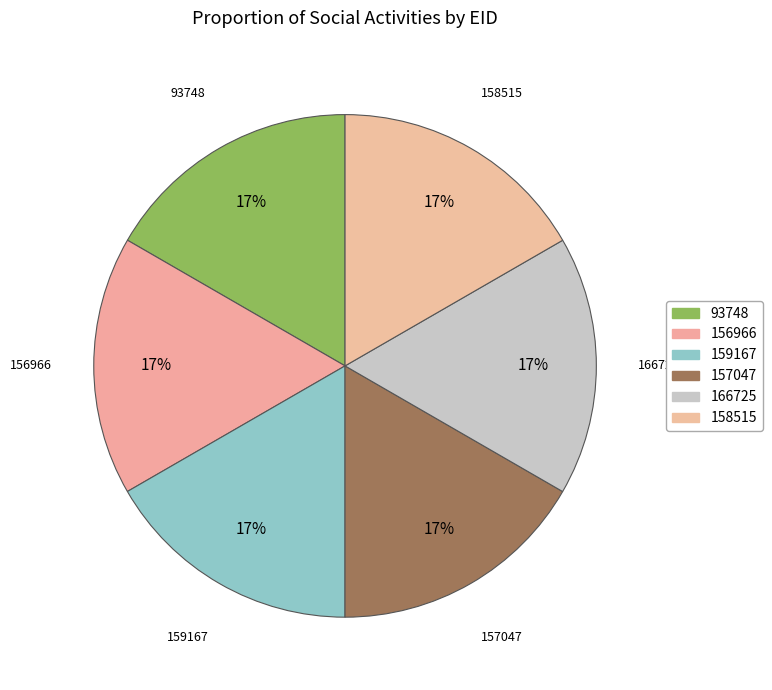

How many slices are in this pie chart?

6